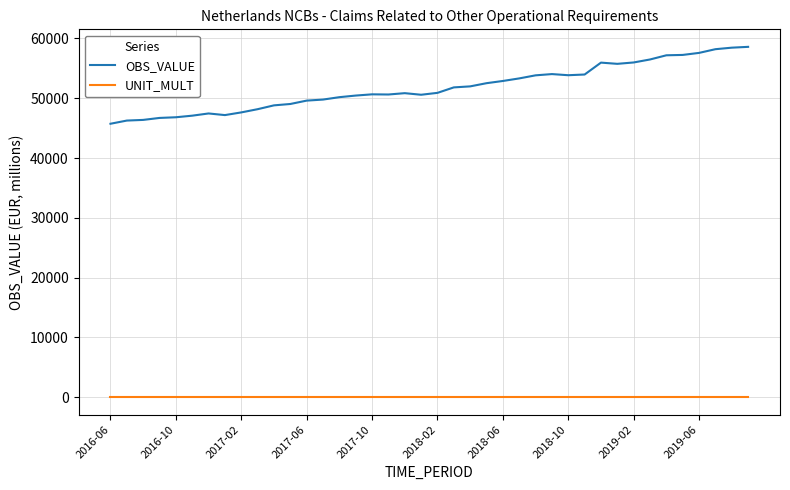

List the series in order of their peak value, lowest first.

UNIT_MULT, OBS_VALUE